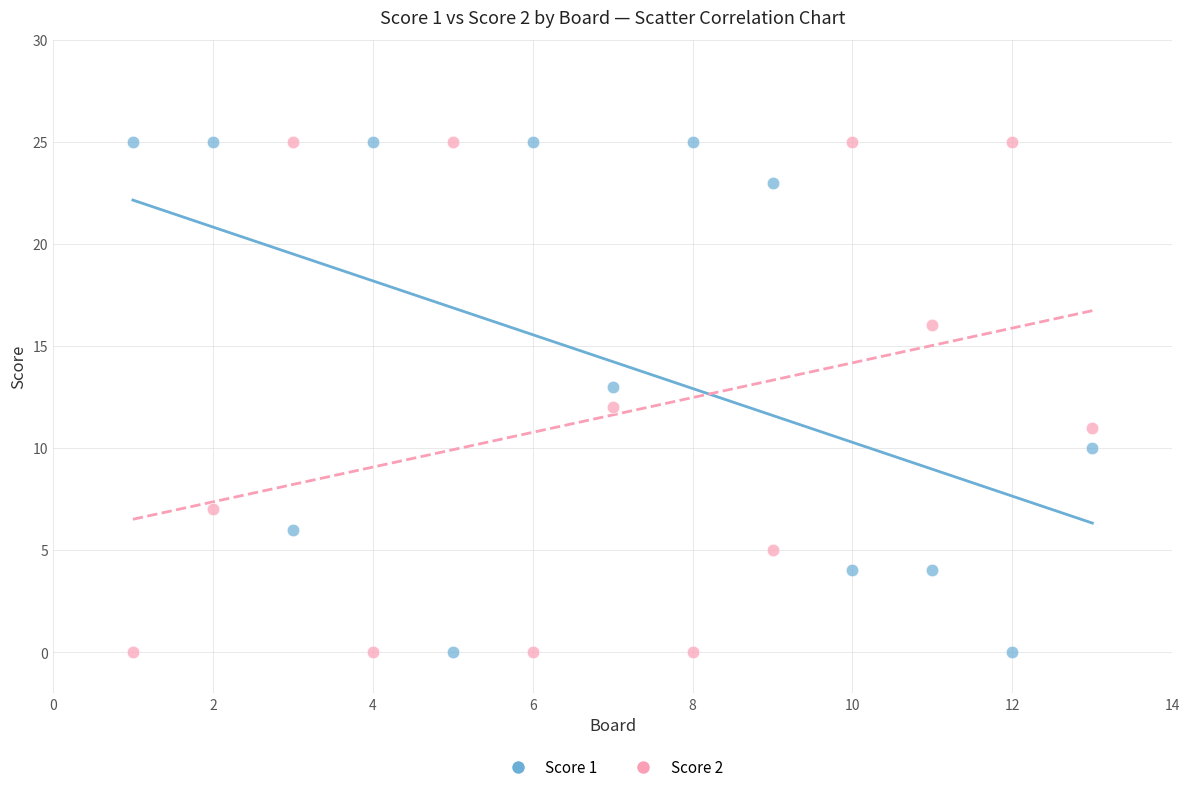

What is the X range (max minus min) for the scatter plot?

12